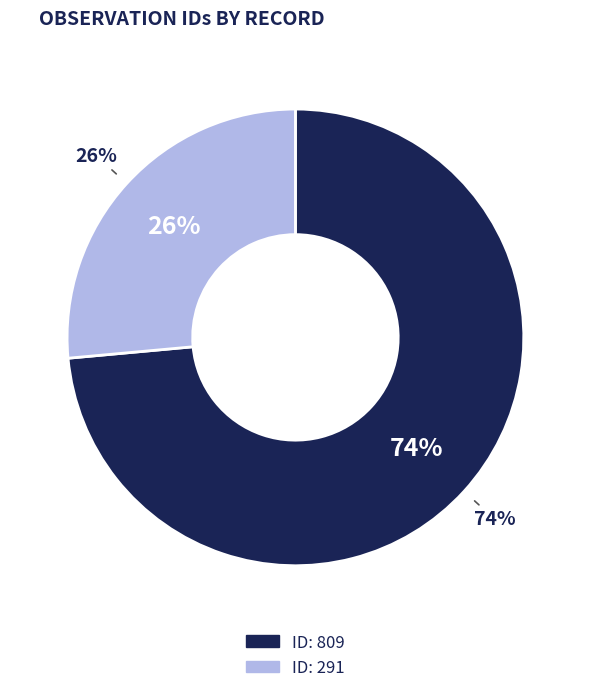

What is the largest slice in the pie chart?

ID: 809